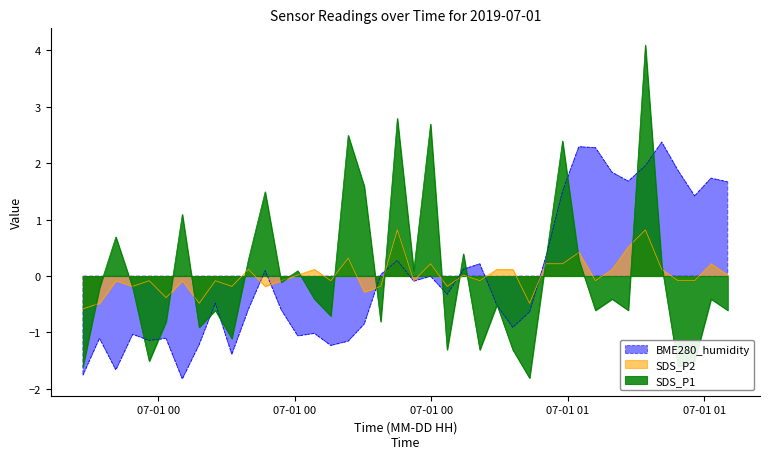

What is the label of the 19th point from the right?

2019/07/01 00:51:54